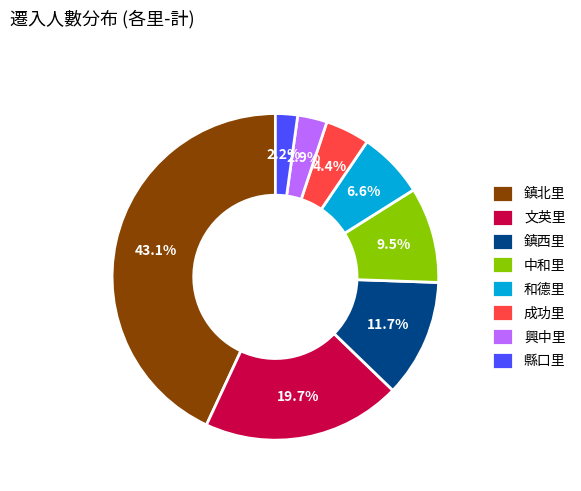

What is the ratio of the value at 鎮西里 to the value at 鎮北里?

0.3